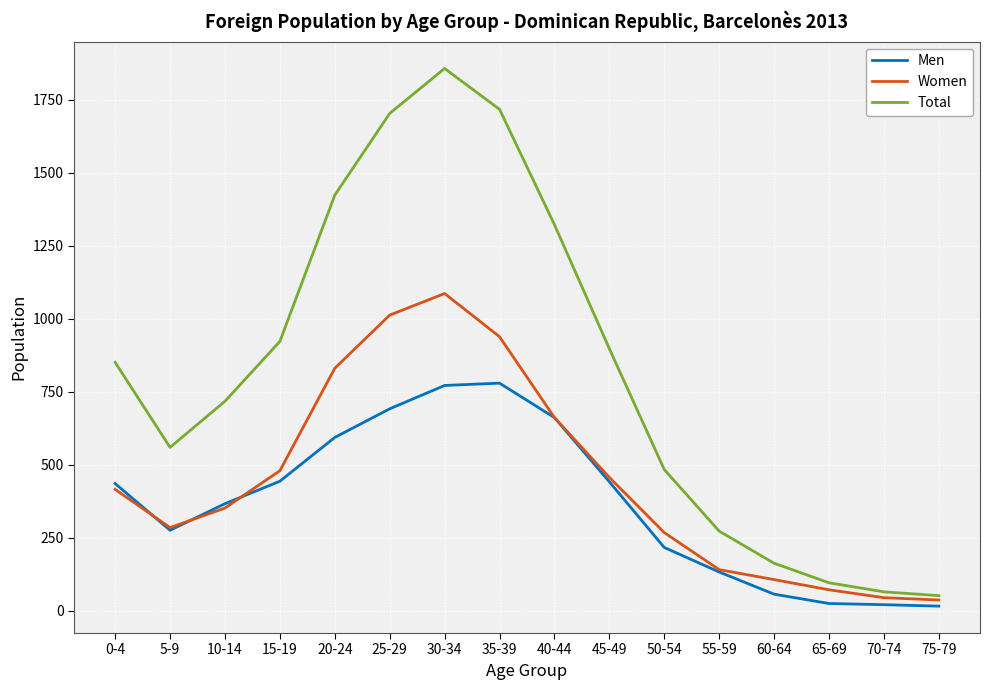

Which series has the largest total across all categories?

Total